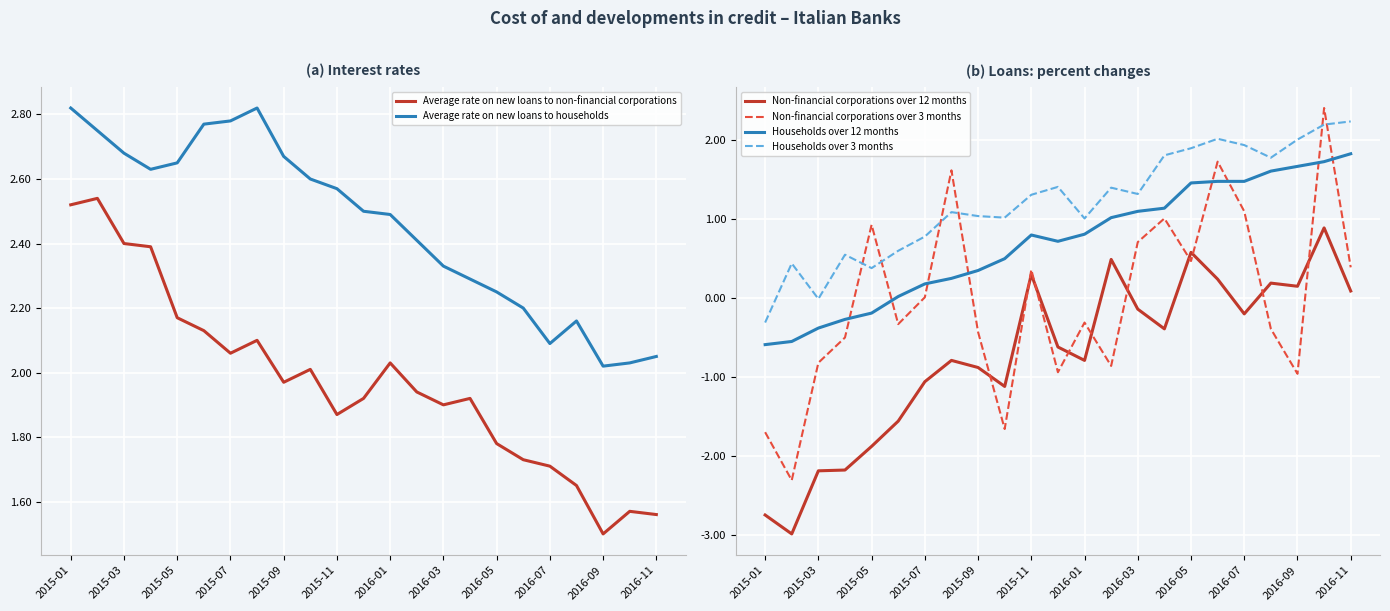

The Average rate on new loans to non-financial corporations series shows 2.7 at 2015-09. True or false?

False